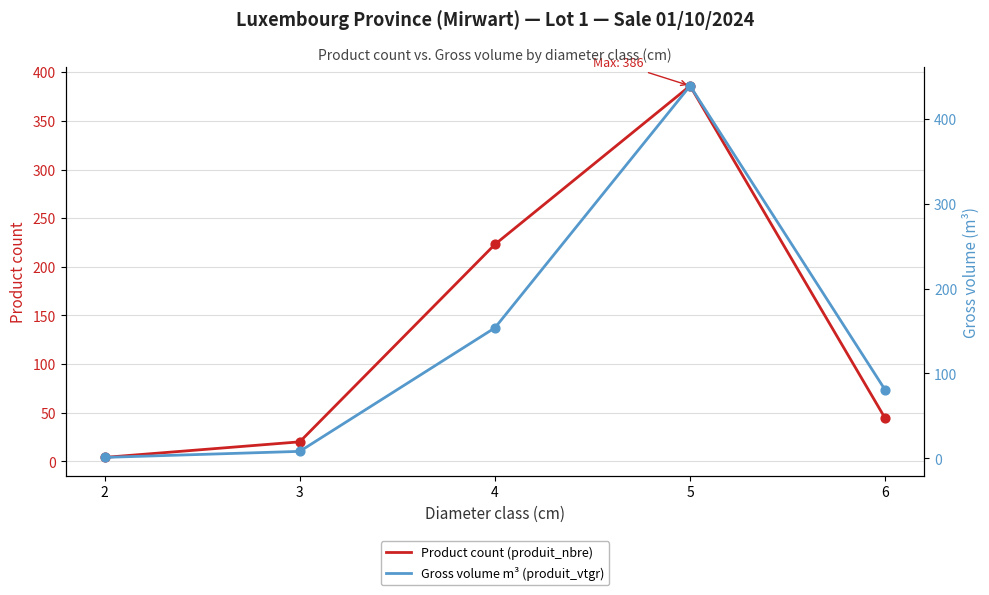

What is the total value across all series at 2?

5.1